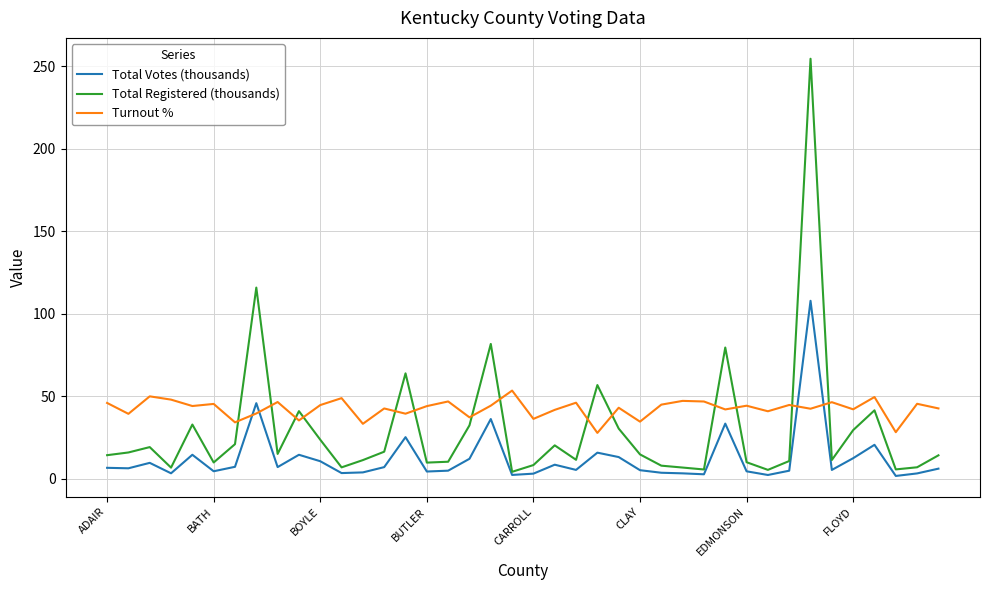

What is the highest value of the Total Registered (thousands) series?

254.6